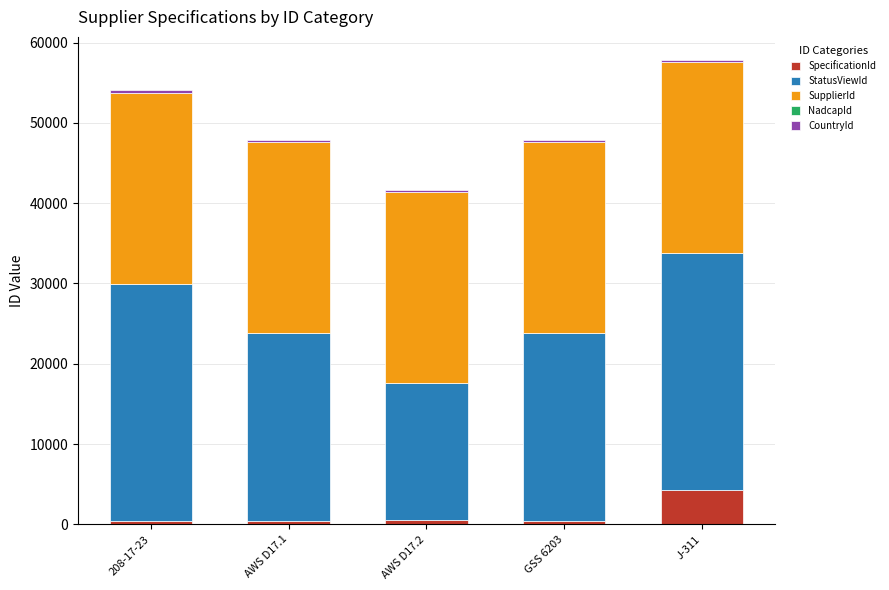

Which category has the highest value in the SpecificationId series?

J-311